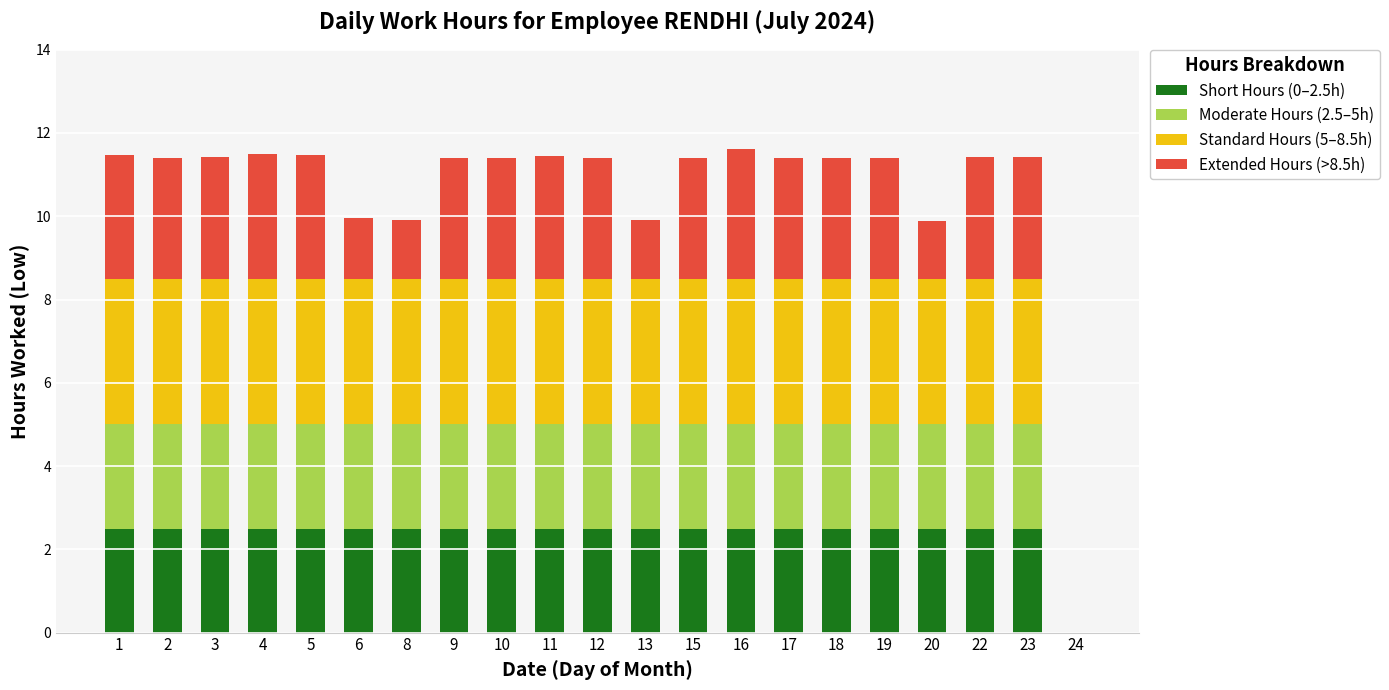

The Short Hours (0–2.5h) series shows 2.5 at 1. True or false?

True